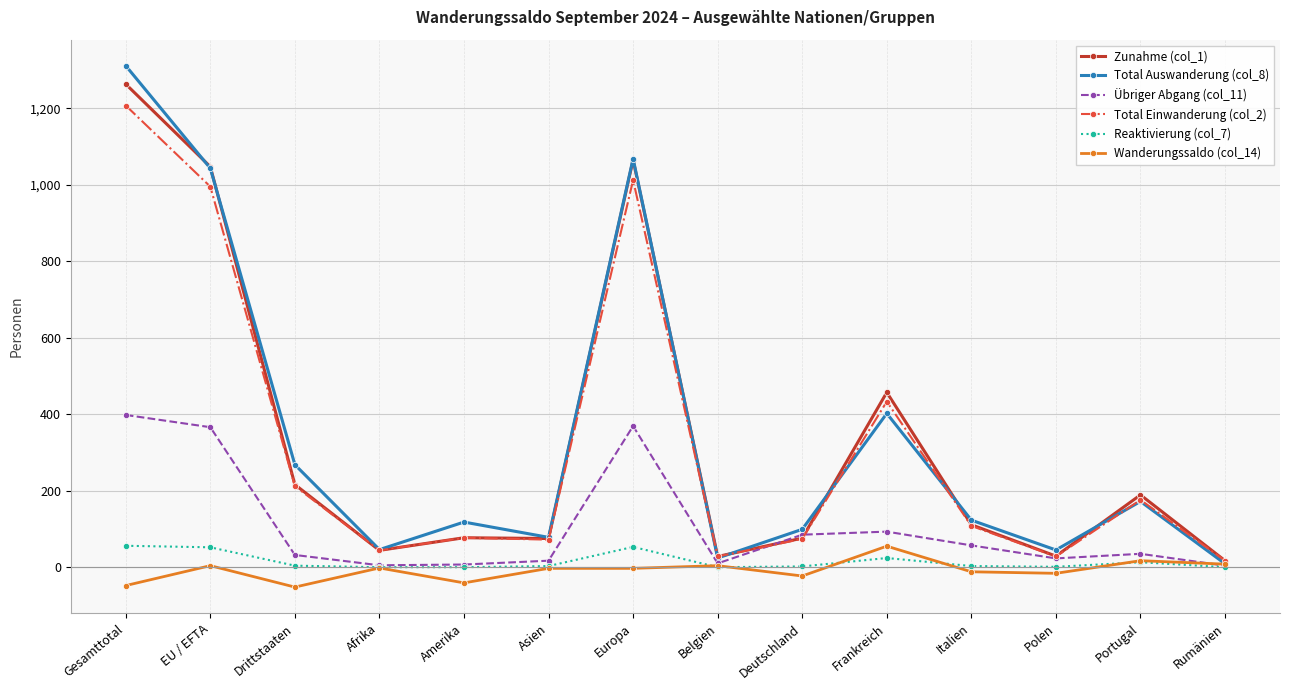

Which series ends up on top after the final intersection of Wanderungssaldo (col_14) and Übriger Abgang (col_11)?

Wanderungssaldo (col_14)